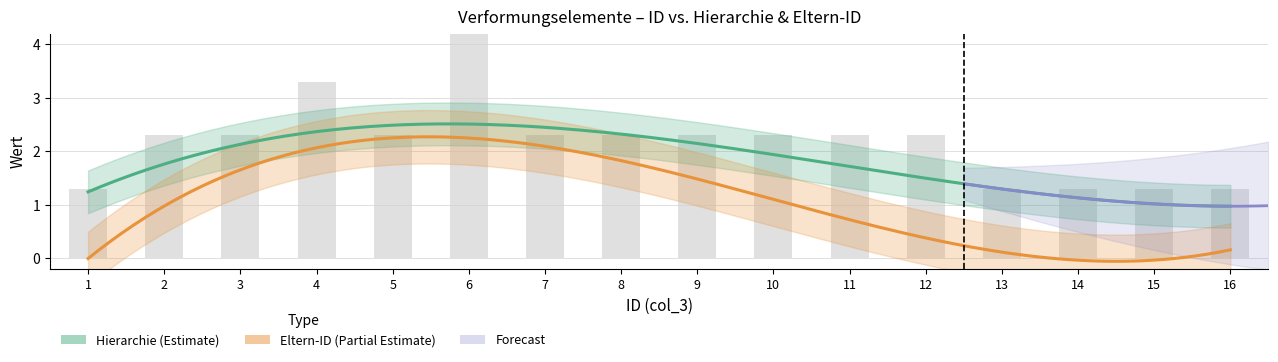

The chart shows a value of 2.3 at 8. True or false?

True